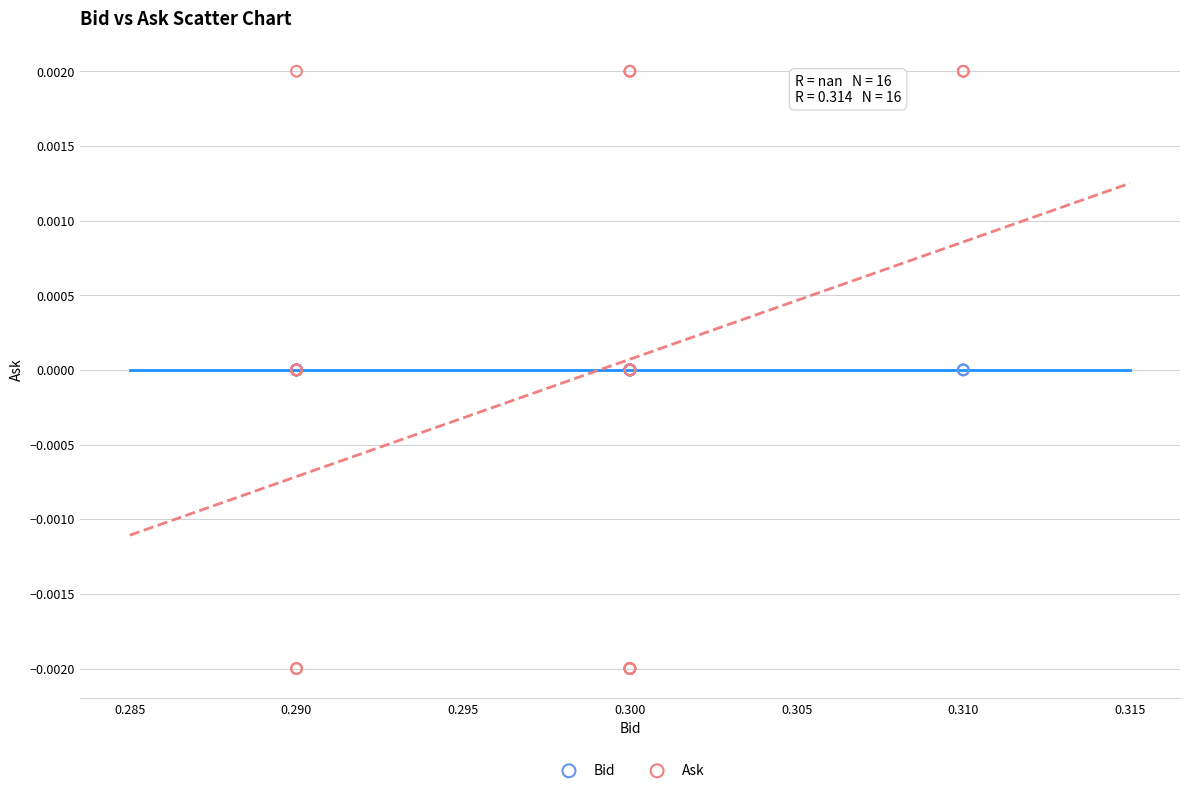

Which series contains the highest Y value?

Ask